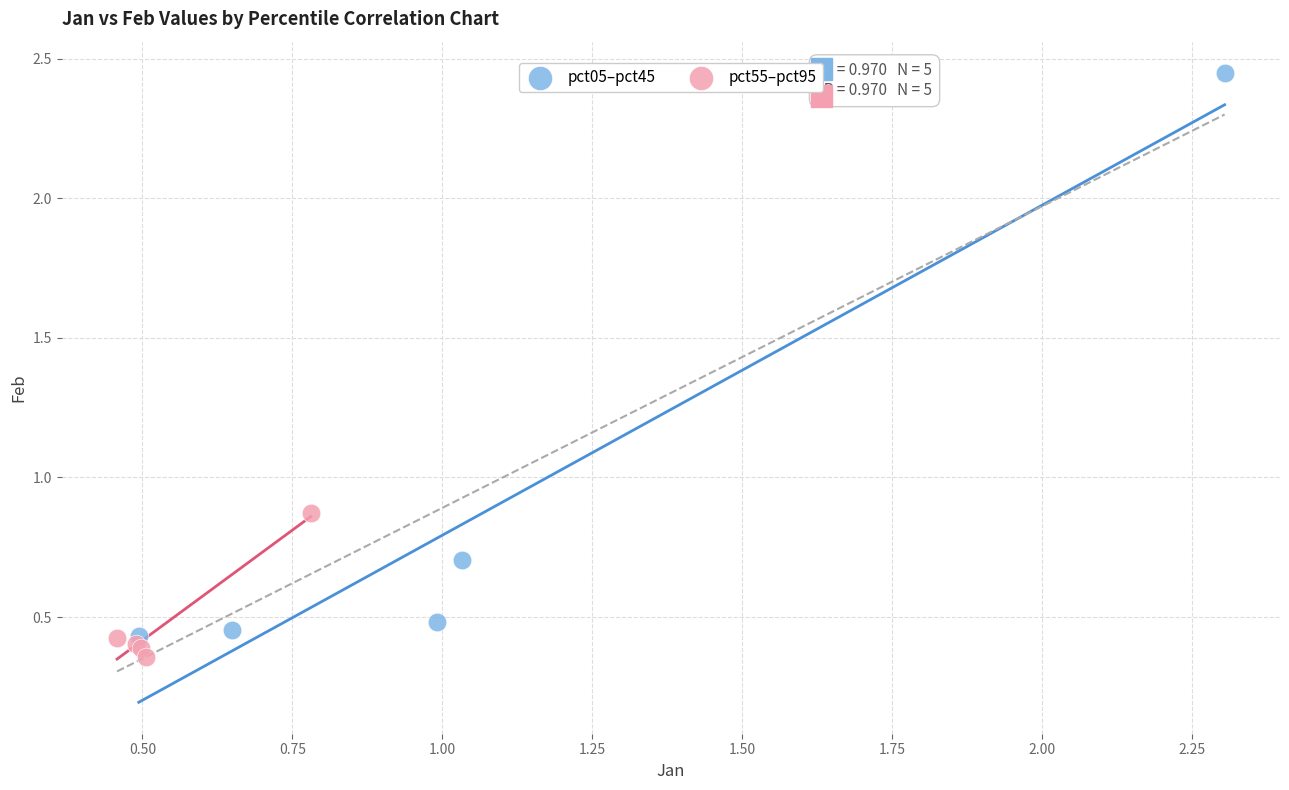

Which series has the largest Y range (max minus min)?

pct05–pct45